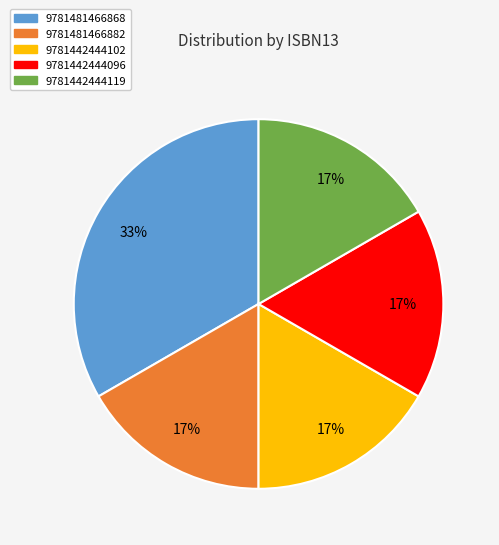

The 9781442444119 slice represents 6% of the pie. True or false?

False